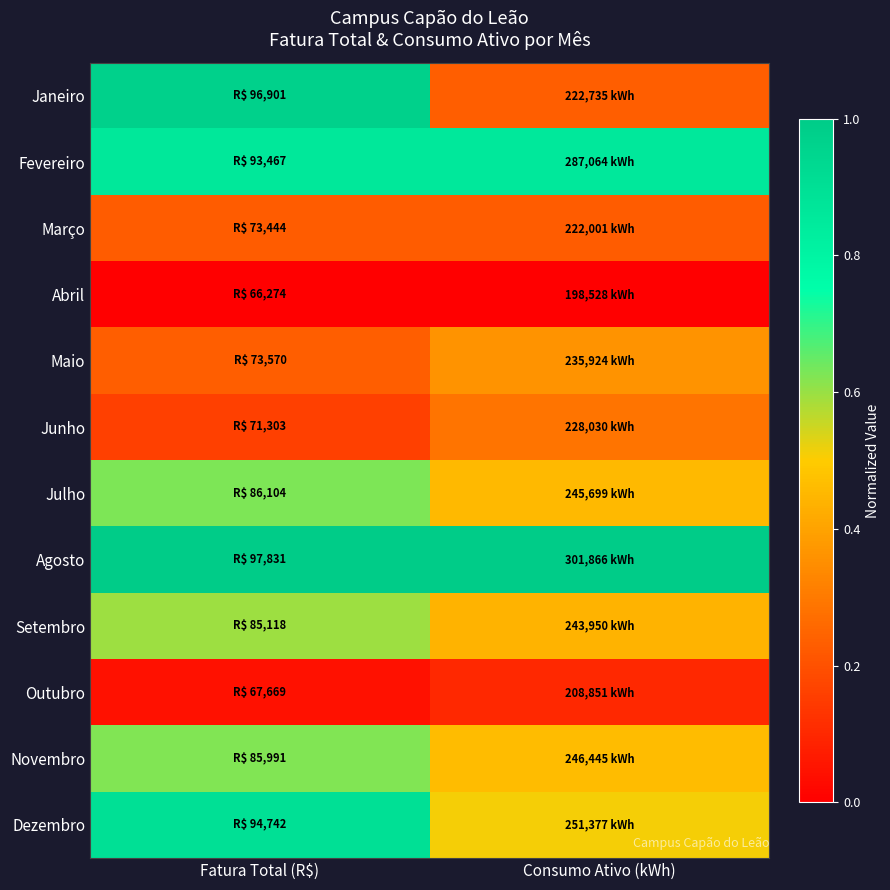

What is the maximum value shown in the chart?

1.0